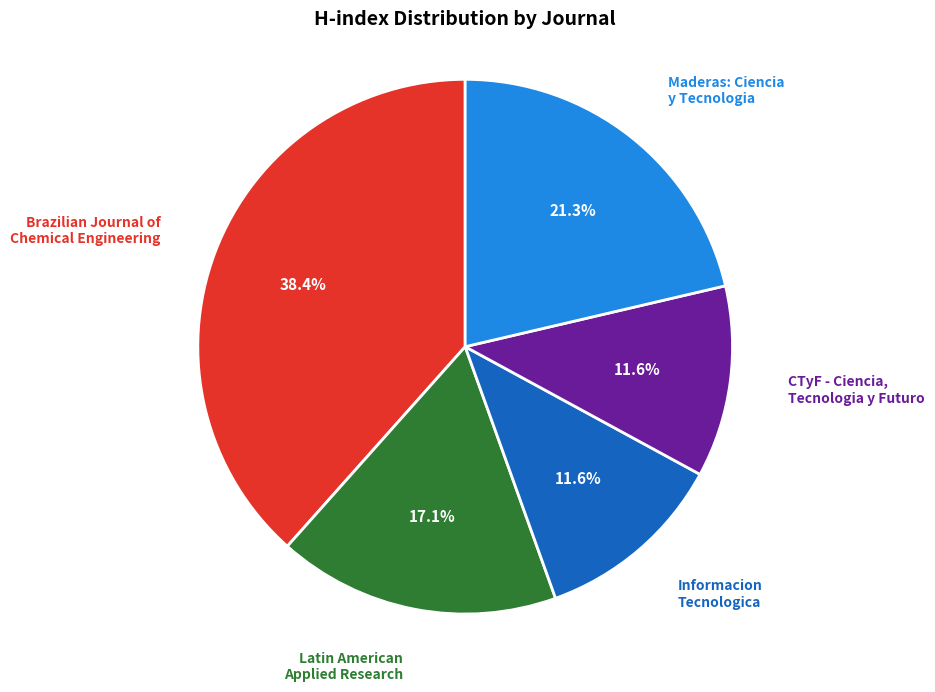

Is there a majority slice in this chart?

No